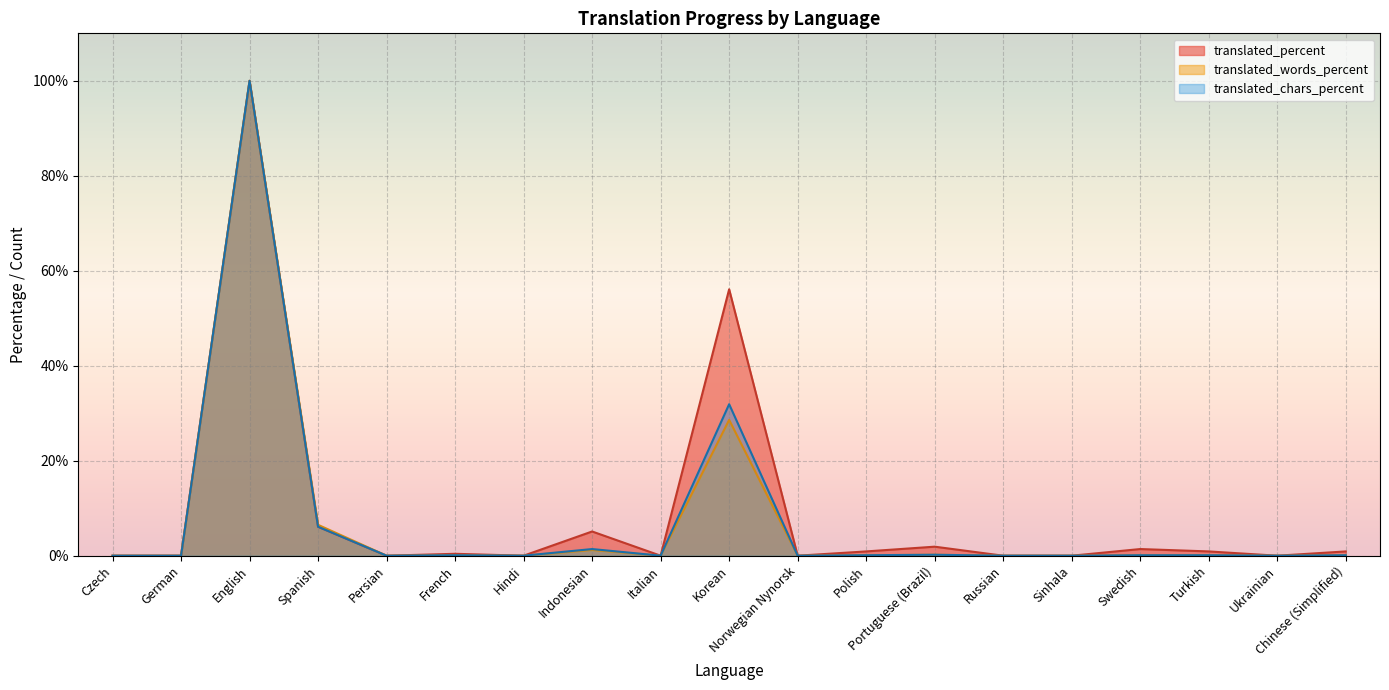

True or false: translated_chars_percent and translated intersect in this chart.

False